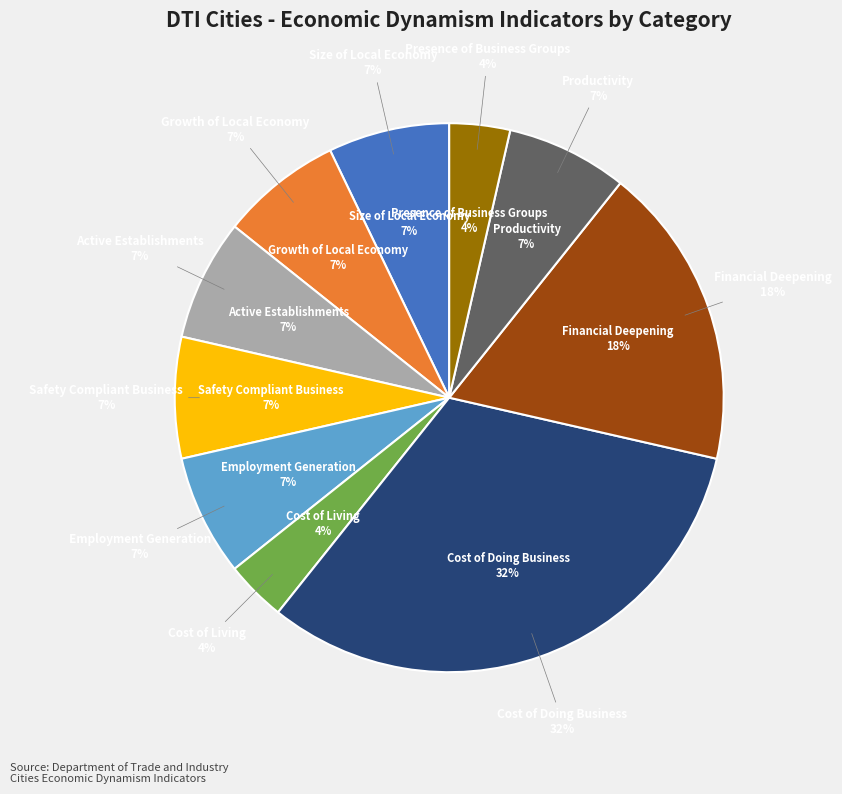

What is the change in value from Safety Compliant Business to Presence of Business Groups?

-1